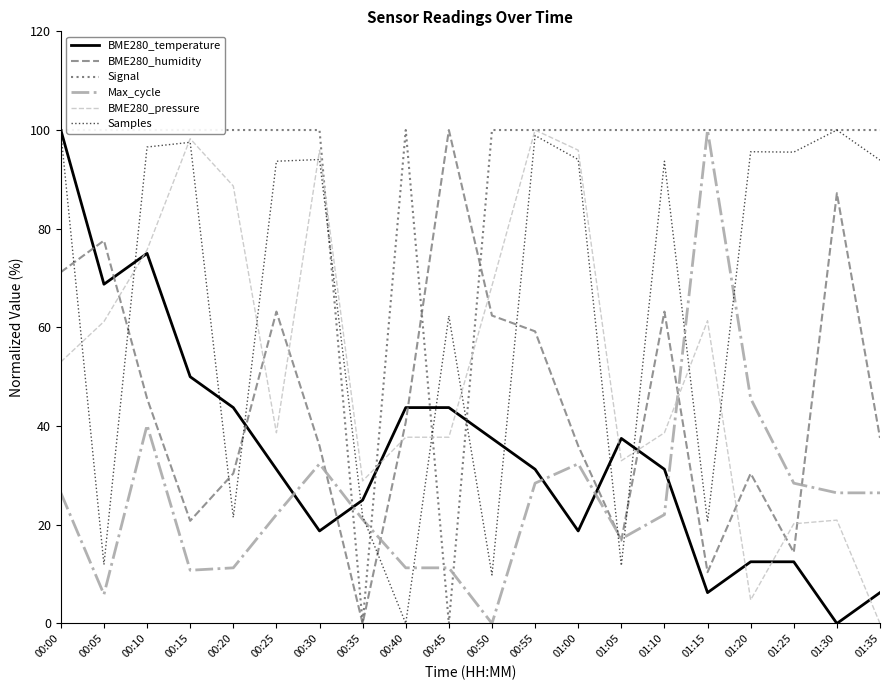

What is the average value of the Signal series?

90.0